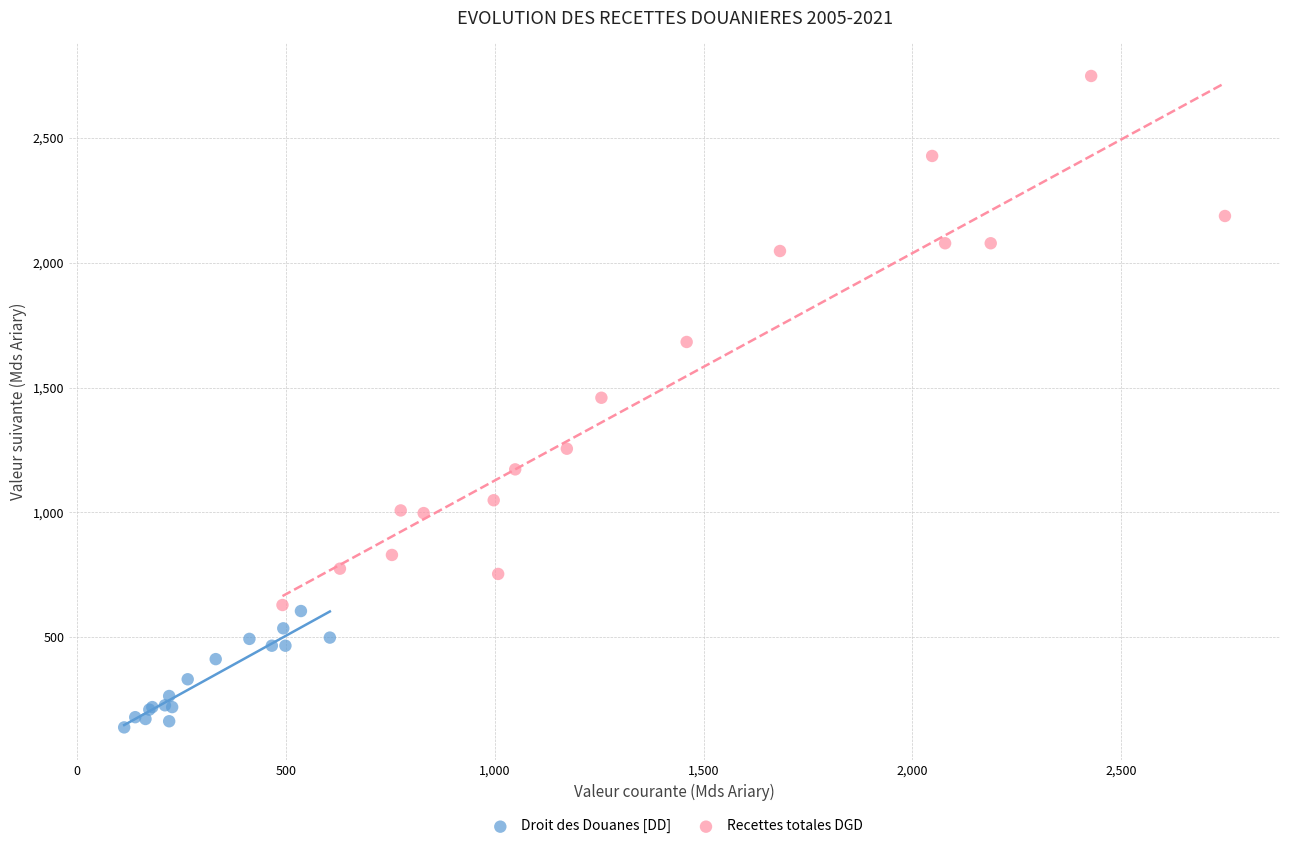

Which series contains the lowest Y value?

Droit des Douanes [DD]